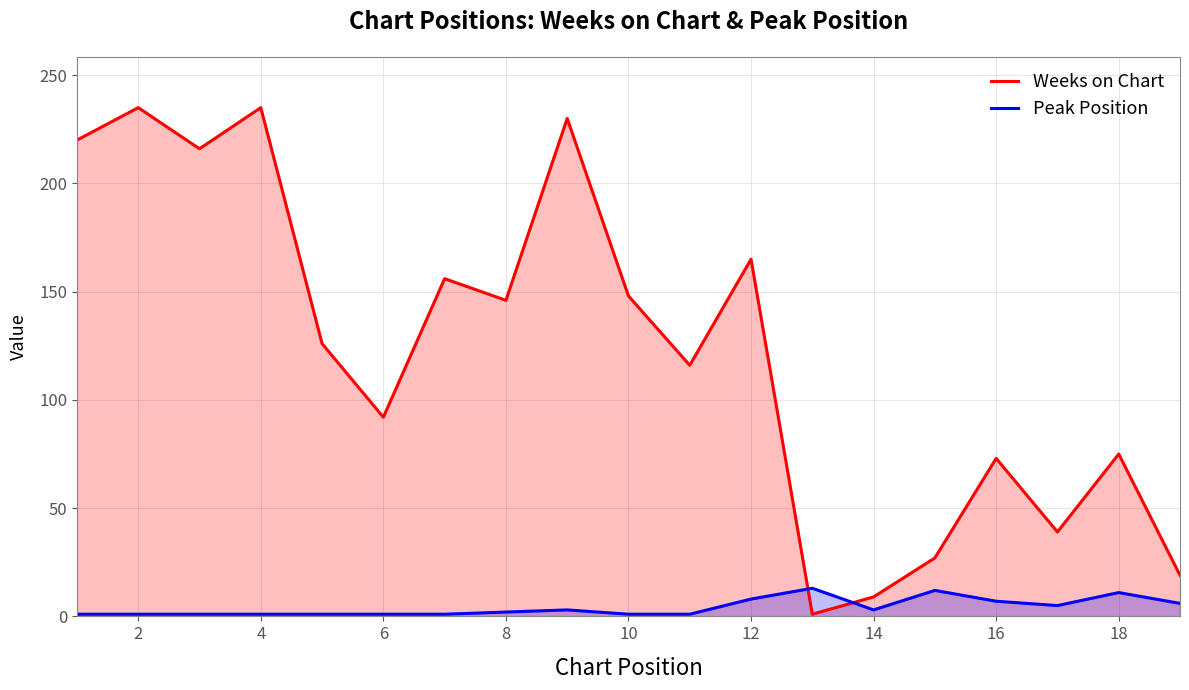

What value does the Weeks on Chart series have at 2?

235